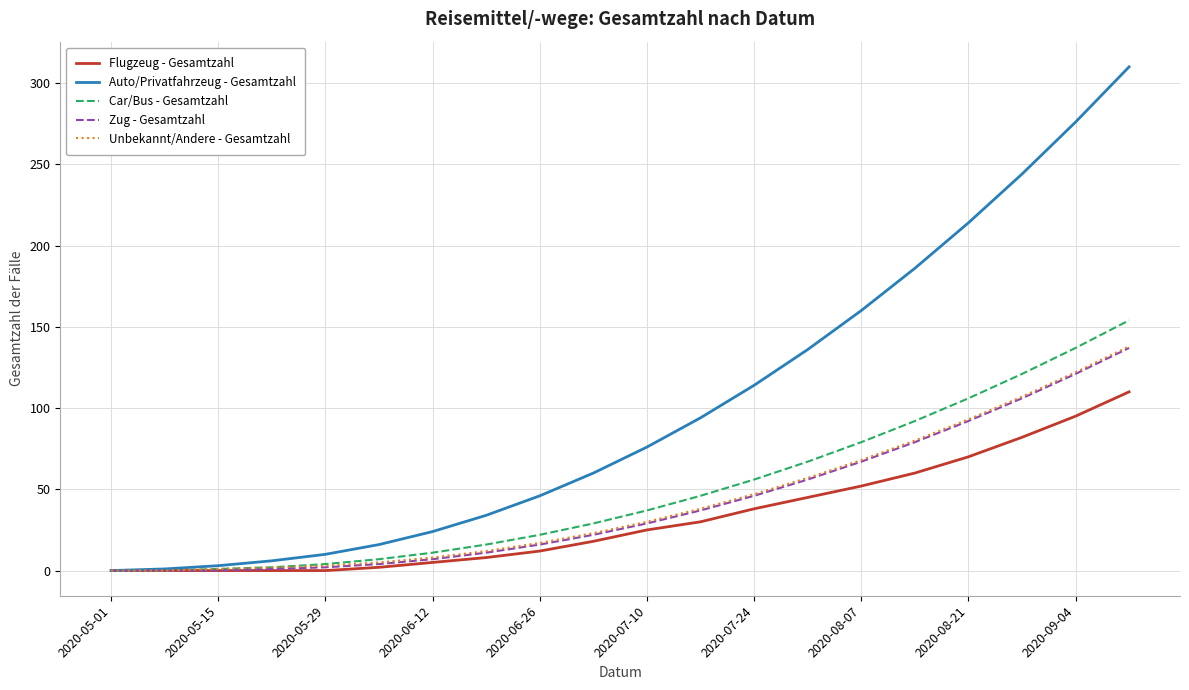

Which series has the largest range (max minus min)?

Auto/Privatfahrzeug - Gesamtzahl